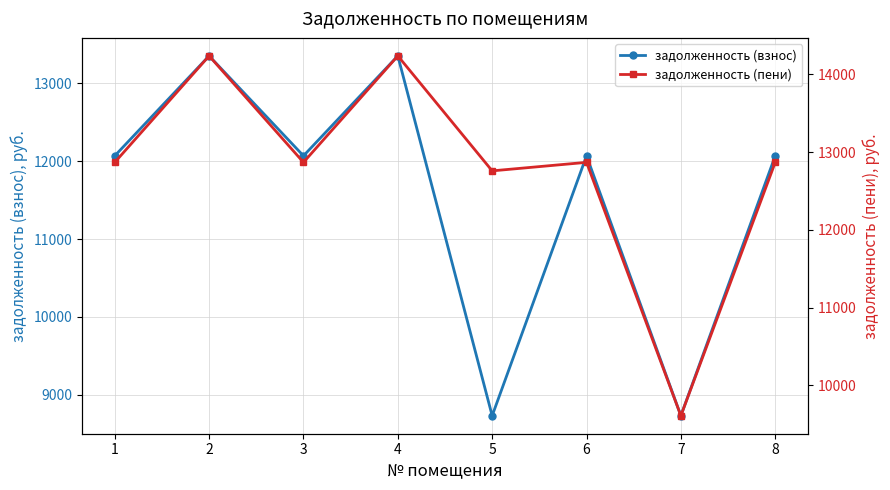

At which category does the chart reach its peak across all series?

2